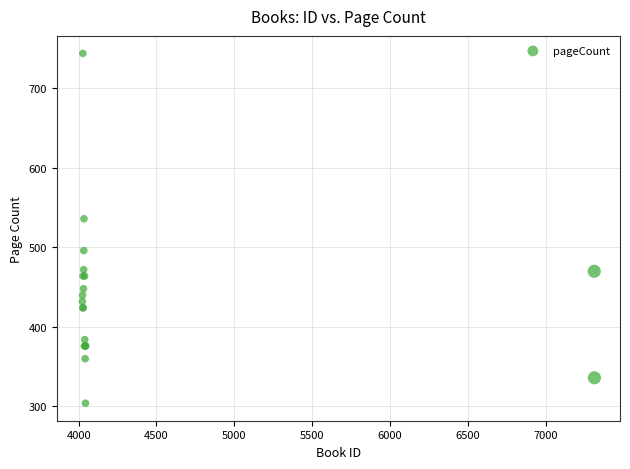

What Y value in the scatter plot is closest to 524?

536